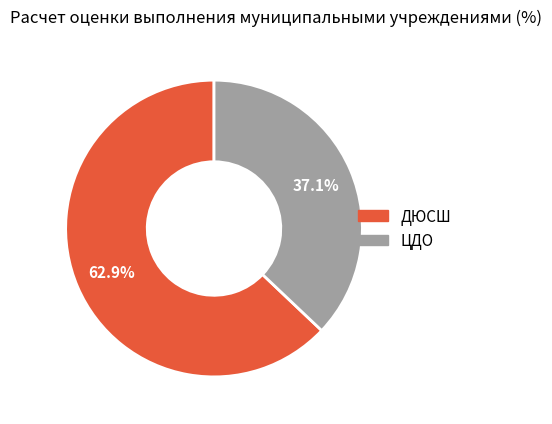

The ЦДО slice represents 45% of the pie. True or false?

False